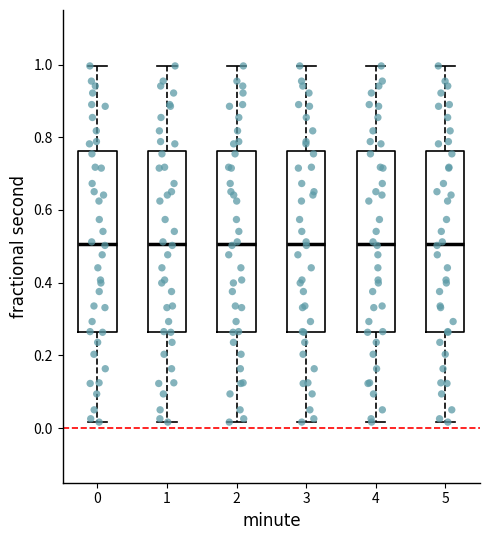

Reading left to right, read every box against the y-axis: the position of its median line, the range the box covers, and the ends of its whiskers. The values are not printed on the chart, so give them approximately, as read against the axis.

0: median 0.50, box 0.26 to 0.76, whiskers 0.02 to 1.00
1: median 0.50, box 0.26 to 0.76, whiskers 0.02 to 1.00
2: median 0.50, box 0.26 to 0.76, whiskers 0.02 to 1.00
3: median 0.50, box 0.26 to 0.76, whiskers 0.02 to 1.00
4: median 0.50, box 0.26 to 0.76, whiskers 0.02 to 1.00
5: median 0.50, box 0.26 to 0.76, whiskers 0.02 to 1.00